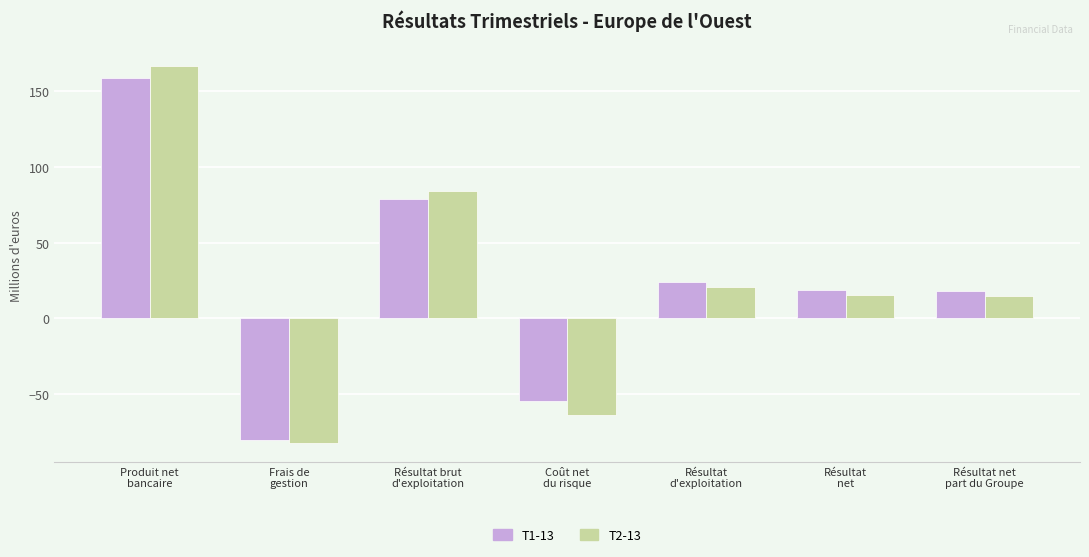

How many distinct data groups are displayed?

2